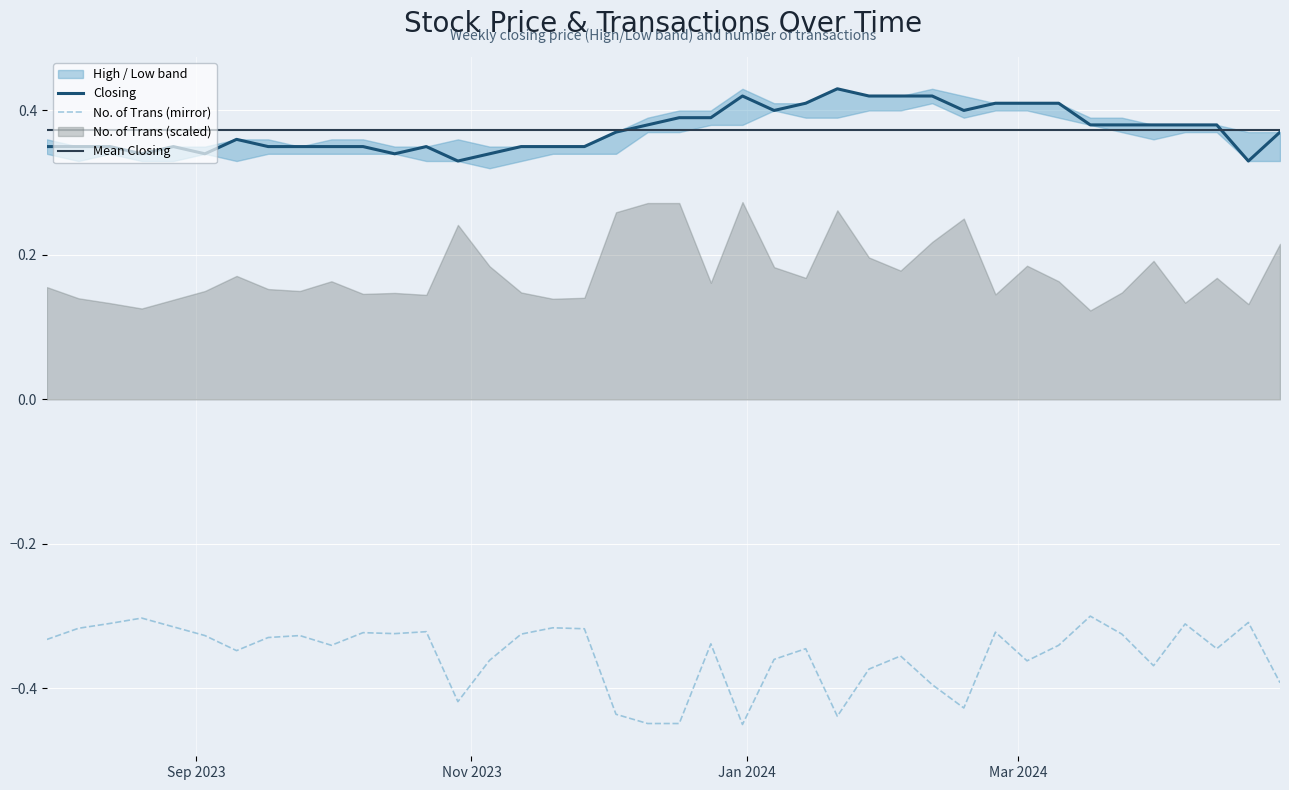

True or false: No. of Trans (mirror) and Closing intersect in this chart.

False